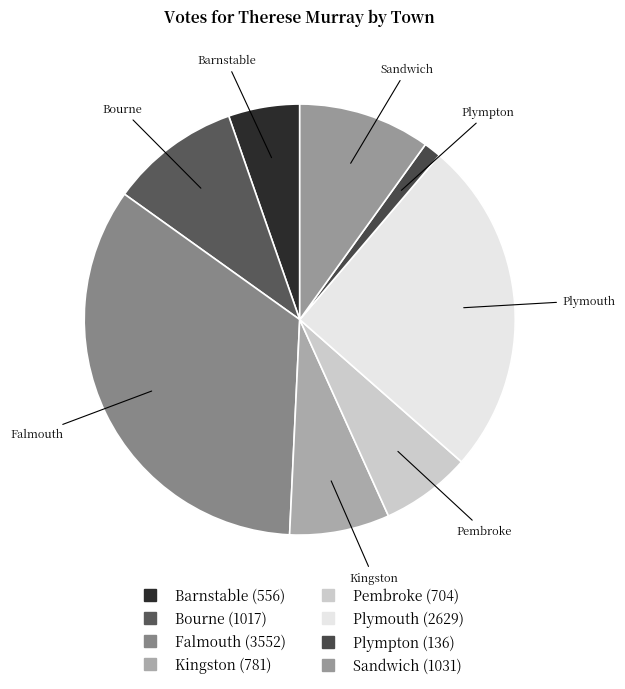

What is the ratio of the value at Plympton to the value at Pembroke?

0.2